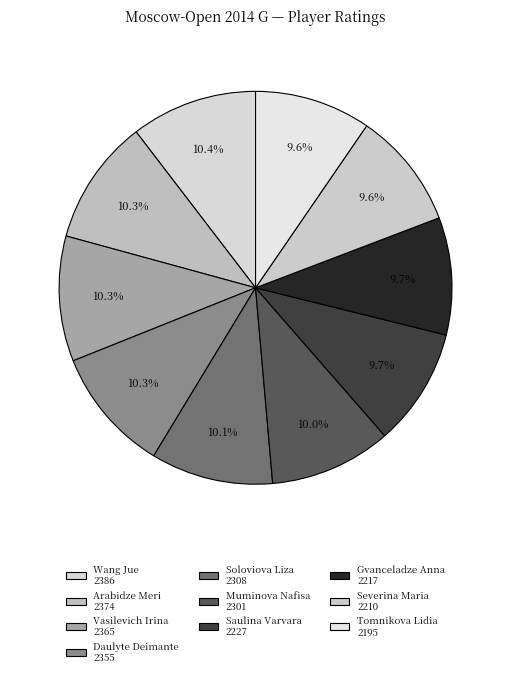

To the nearest percent, what percentage of the pie is Gvanceladze Anna?

10%